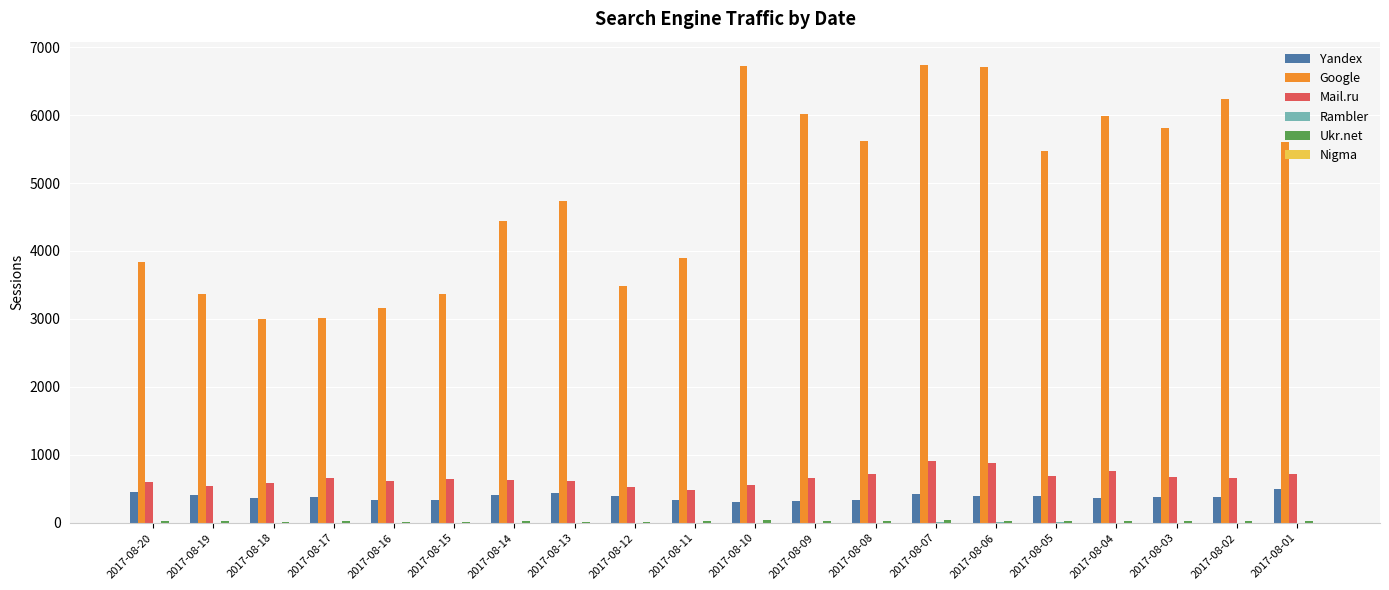

What is the highest value of the Google series?

6742